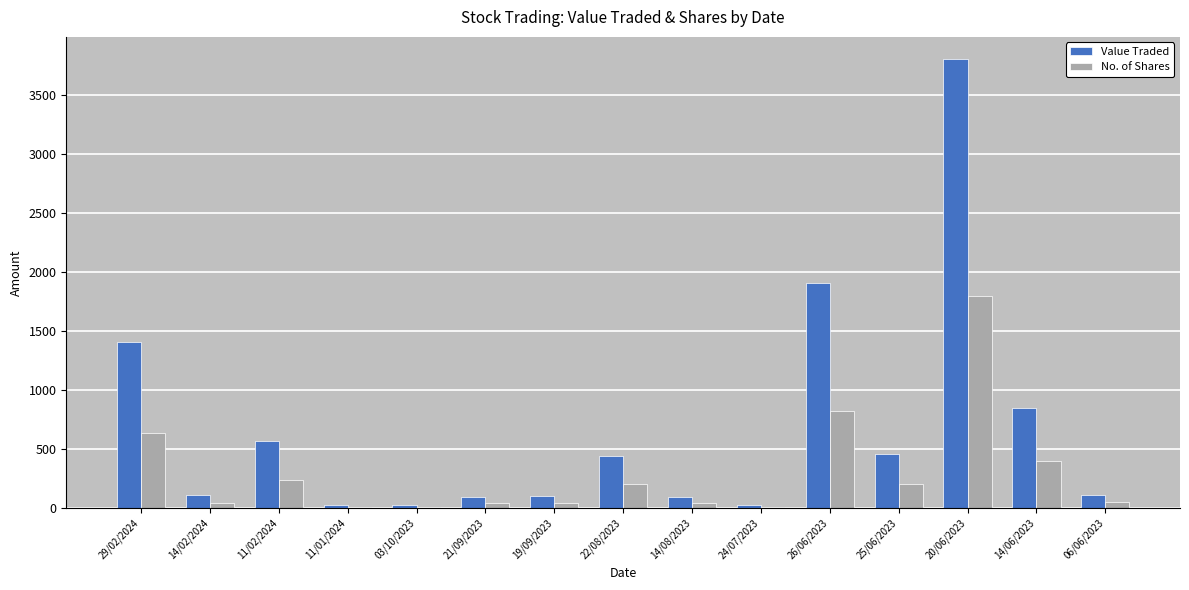

What are all the series names shown in the legend?

Value Traded, No. of Shares